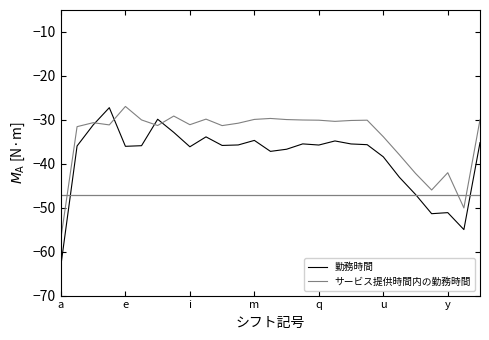

List the series in order of their overall mean, lowest first.

勤務時間, サービス提供時間内の勤務時間